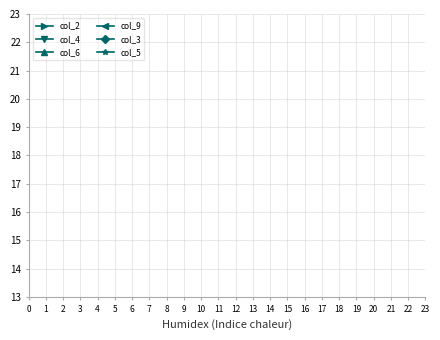

Is this an area chart (filled region under the line)?

No